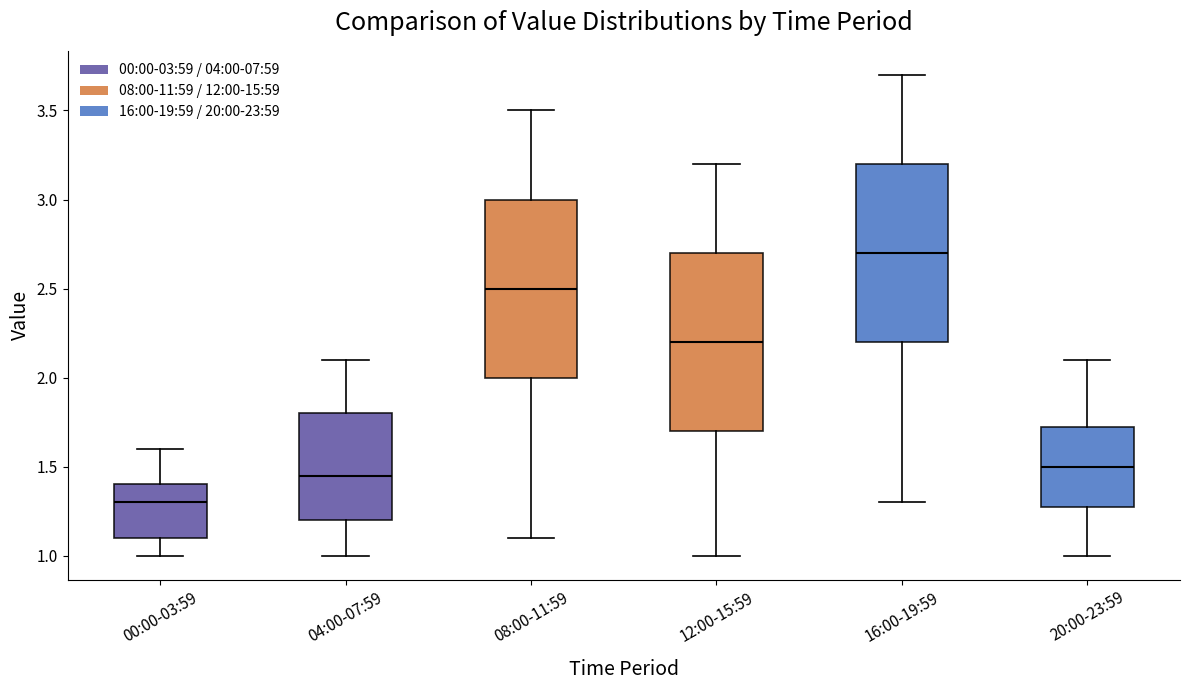

Reading left to right, read every box against the y-axis: the position of its median line, the range the box covers, and the ends of its whiskers. The values are not printed on the chart, so give them approximately, as read against the axis.

00:00-03:59: median 1.30, box 1.10 to 1.40, whiskers 1.00 to 1.60
04:00-07:59: median 1.45, box 1.20 to 1.80, whiskers 1.00 to 2.10
08:00-11:59: median 2.50, box 2.00 to 3.00, whiskers 1.10 to 3.50
12:00-15:59: median 2.20, box 1.70 to 2.70, whiskers 1.00 to 3.20
16:00-19:59: median 2.70, box 2.20 to 3.20, whiskers 1.30 to 3.70
20:00-23:59: median 1.50, box 1.30 to 1.75, whiskers 1.00 to 2.10